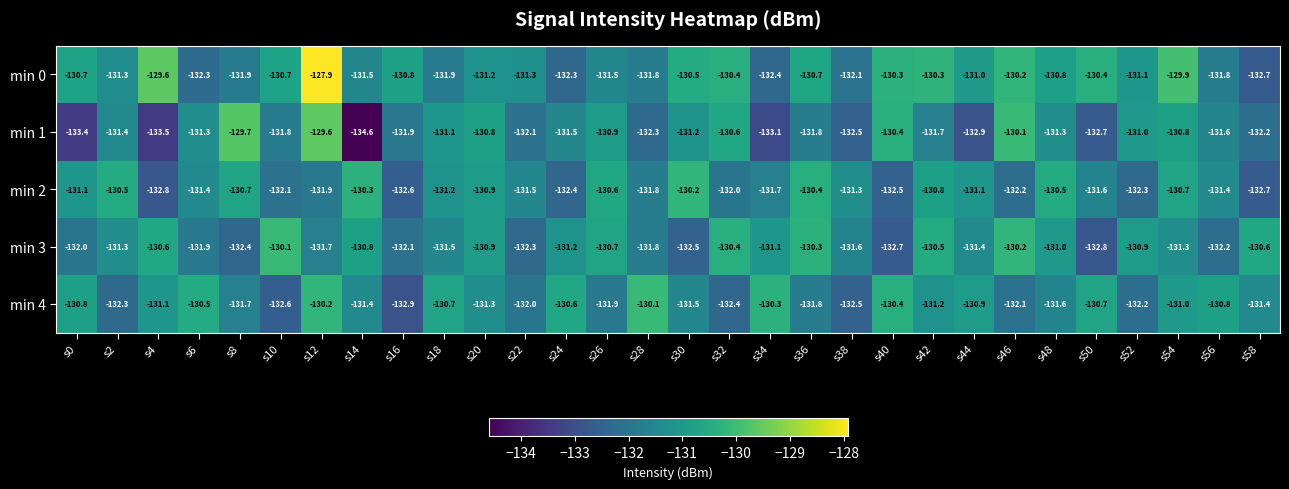

What is the smallest value displayed?

-134.6